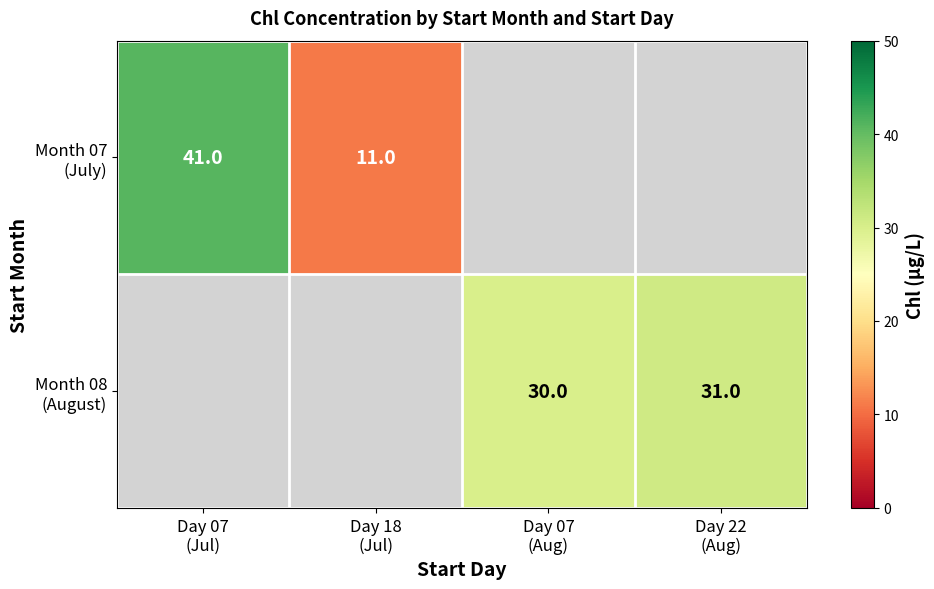

The Month 08 (August) series shows 30.0 at Day 07 (Aug). True or false?

True